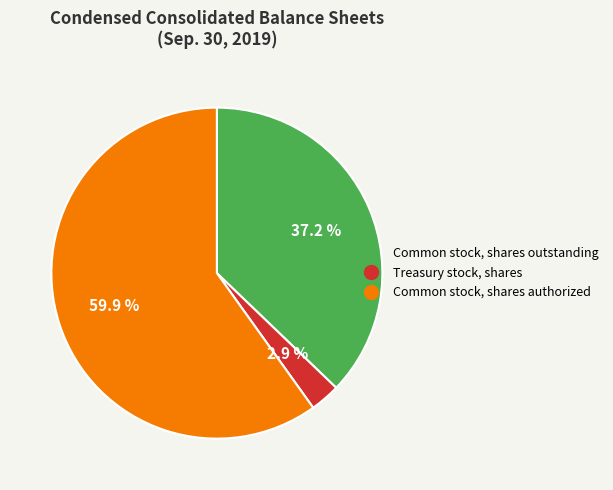

How many segments does this pie chart have?

3